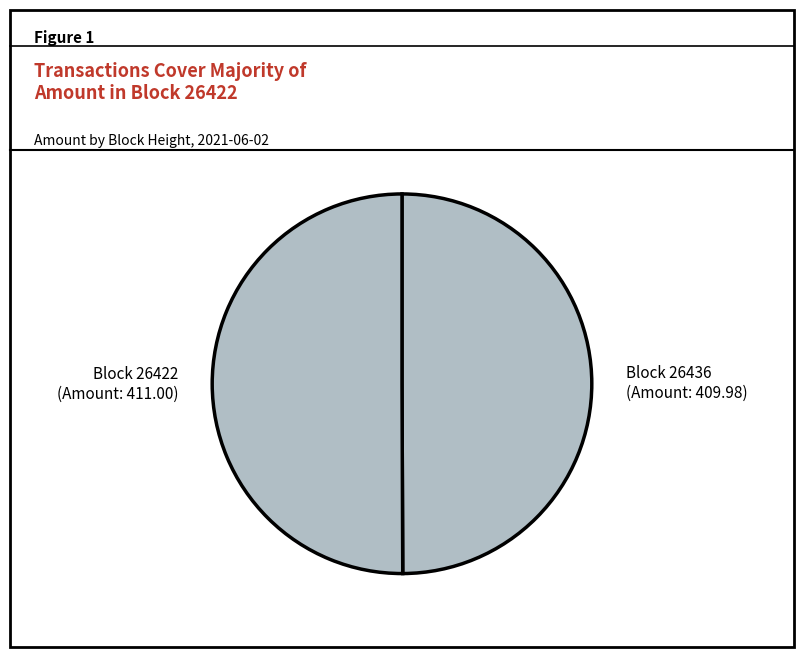

The Block 26436 (Amount: 409.98) slice represents 50% of the pie. True or false?

True